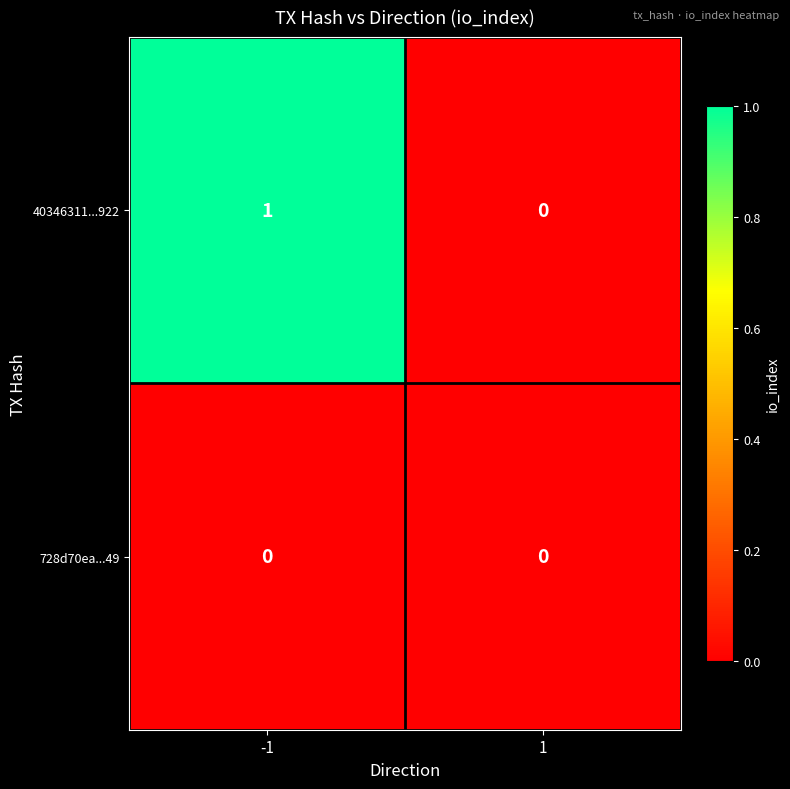

Which series has the largest range (max minus min)?

40346311...922